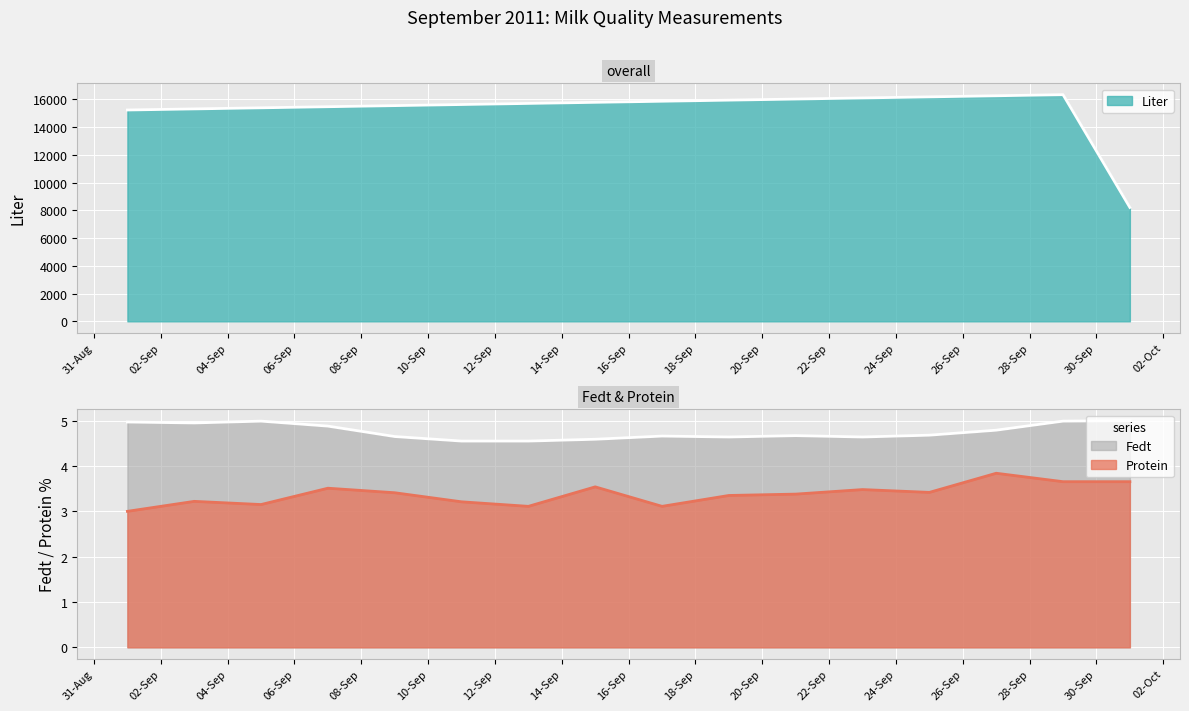

Reading right to left, extract all data points from this chart.

Liter: 2011-10-01=8213.5	2011-09-29=16348.0	2011-09-27=16269.0	2011-09-25=16190.0	2011-09-23=16111.0	2011-09-21=16032.0	2011-09-19=15953.0	2011-09-17=15874.0	2011-09-15=15795.0	2011-09-13=15716.0	2011-09-11=15637.0	2011-09-09=15558.0	2011-09-07=15479.0	2011-09-05=15400.0	2011-09-03=15321.0	2011-09-01=15242.0
Protein: 2011-10-01=3.7	2011-09-29=3.7	2011-09-27=3.8	2011-09-25=3.4	2011-09-23=3.5	2011-09-21=3.4	2011-09-19=3.4	2011-09-17=3.1	2011-09-15=3.5	2011-09-13=3.1	2011-09-11=3.2	2011-09-09=3.4	2011-09-07=3.5	2011-09-05=3.1	2011-09-03=3.2	2011-09-01=3.0
Fedt: 2011-10-01=5.0	2011-09-29=5.0	2011-09-27=4.8	2011-09-25=4.7	2011-09-23=4.6	2011-09-21=4.7	2011-09-19=4.6	2011-09-17=4.7	2011-09-15=4.6	2011-09-13=4.5	2011-09-11=4.5	2011-09-09=4.7	2011-09-07=4.9	2011-09-05=5.0	2011-09-03=5.0	2011-09-01=5.0